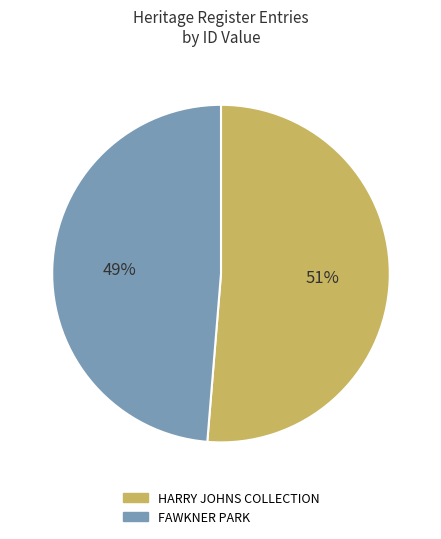

Which slice represents more than half of the pie?

HARRY JOHNS COLLECTION